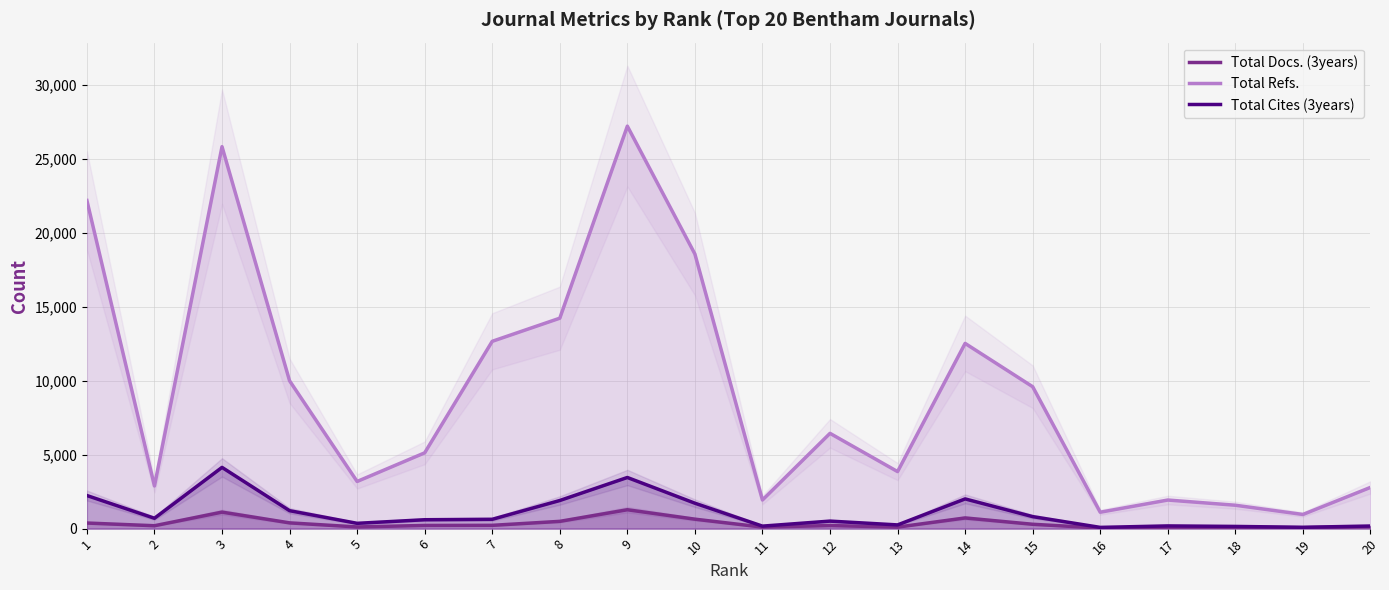

The Total Refs. series shows 6446 at 12. True or false?

True